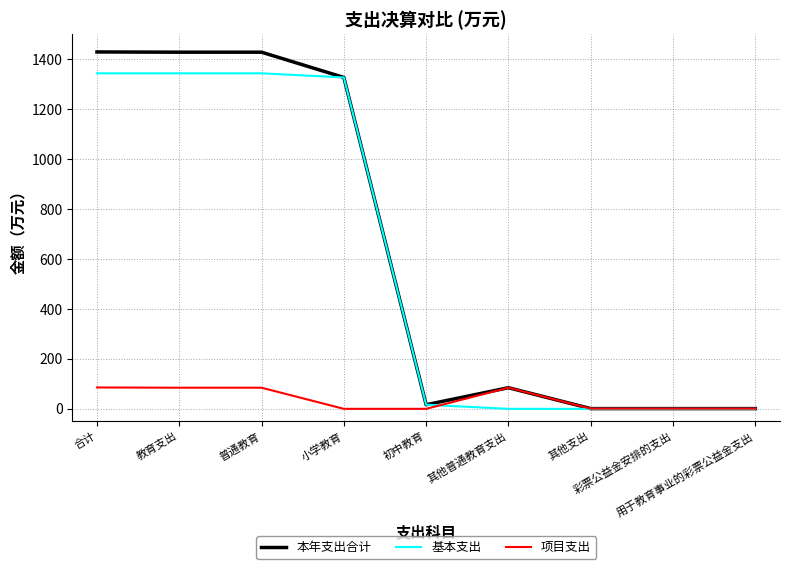

What is the greatest value displayed?

1429.7